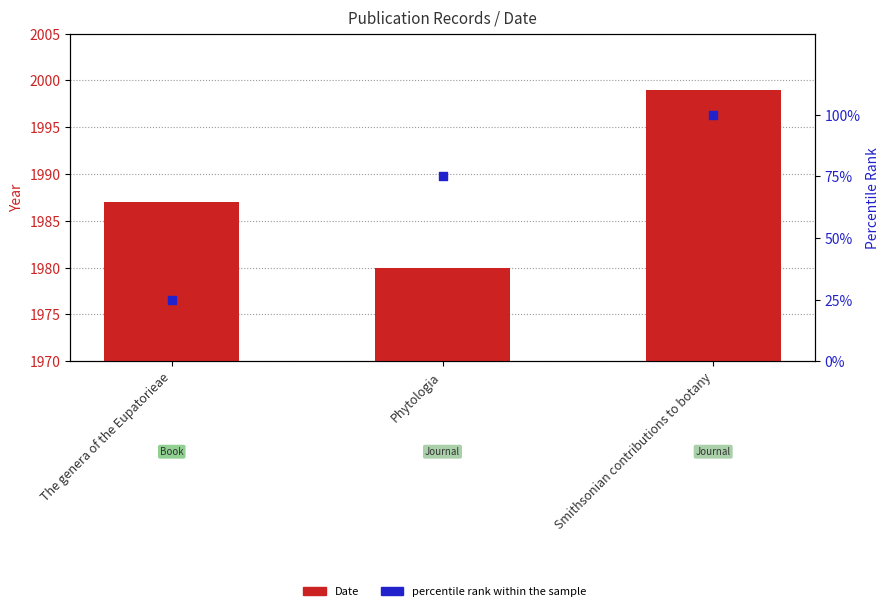

Which series reaches the minimum Y coordinate?

percentile rank within the sample